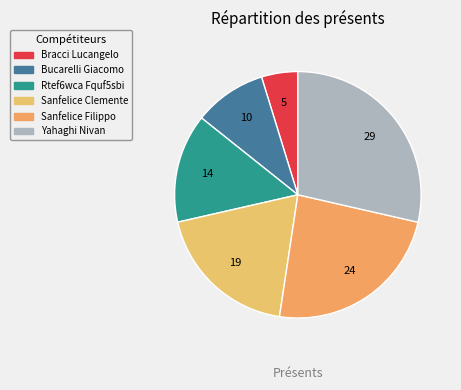

To the nearest percent, what is the combined percentage of Sanfelice Clemente and Rtef6wca Fquf5sbi?

33%